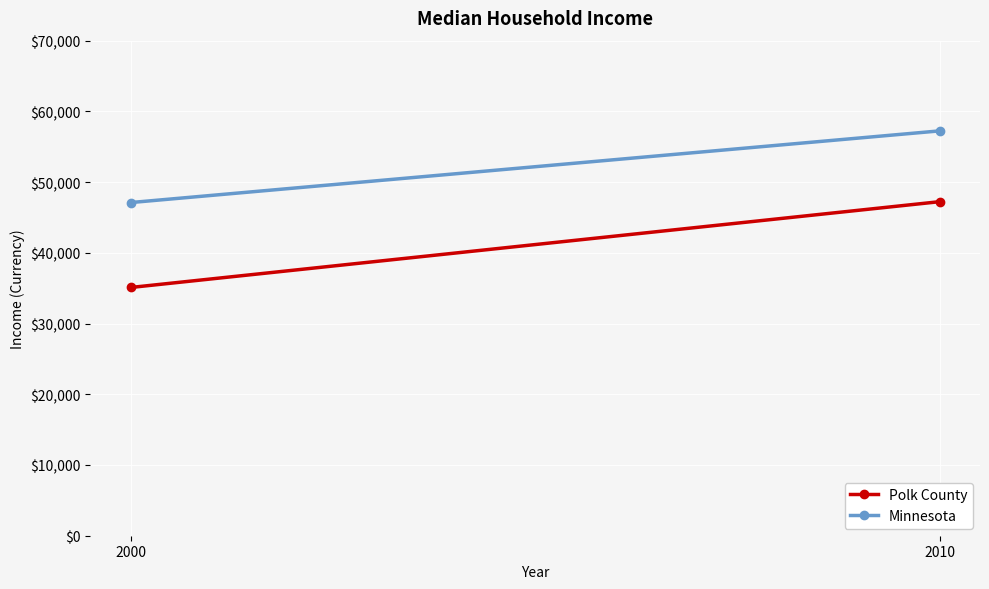

Which series changed the most between 2000 and 2010?

Polk County